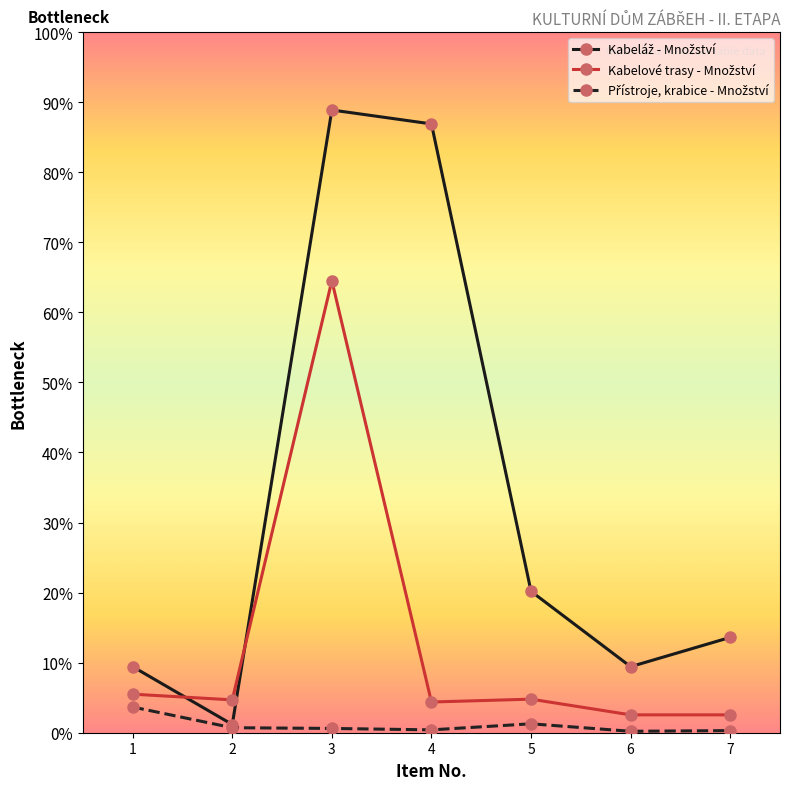

Is this an area chart (filled region under the line)?

No